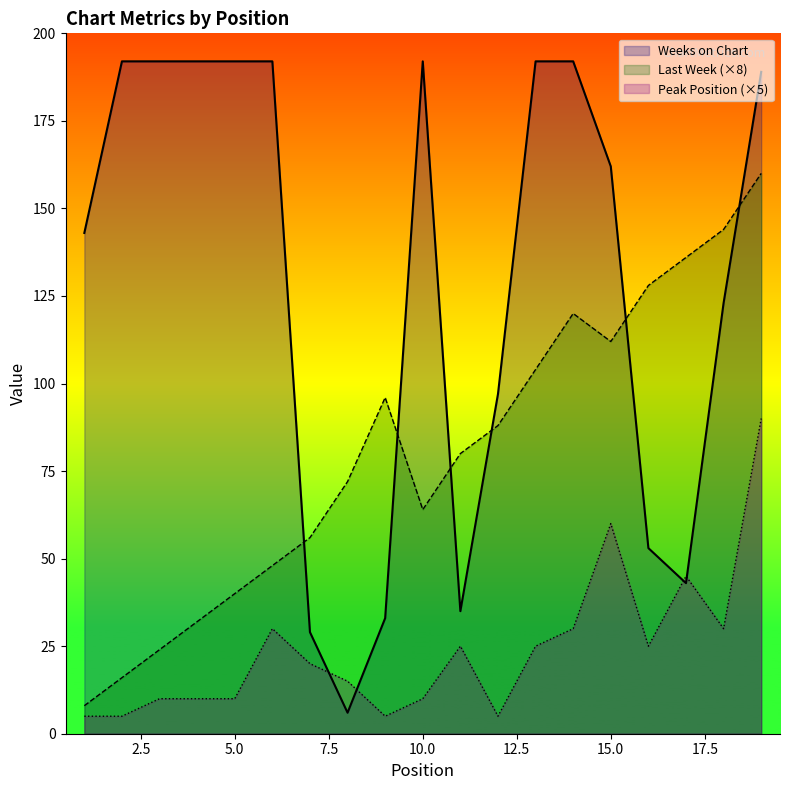

Which series has the largest total across all categories?

Weeks on Chart